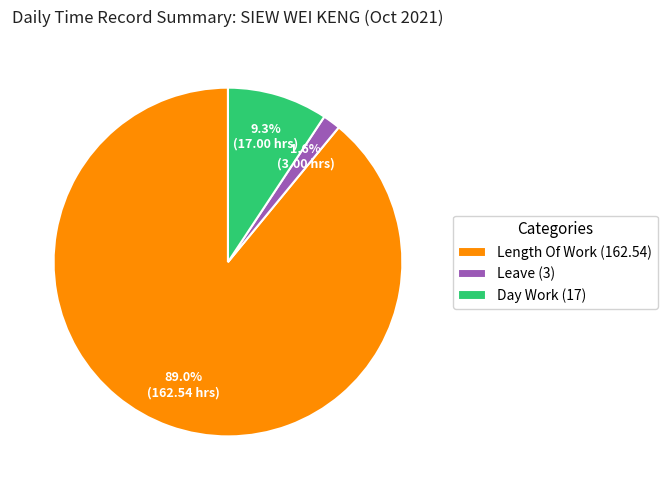

Count the number of slices in the pie.

3